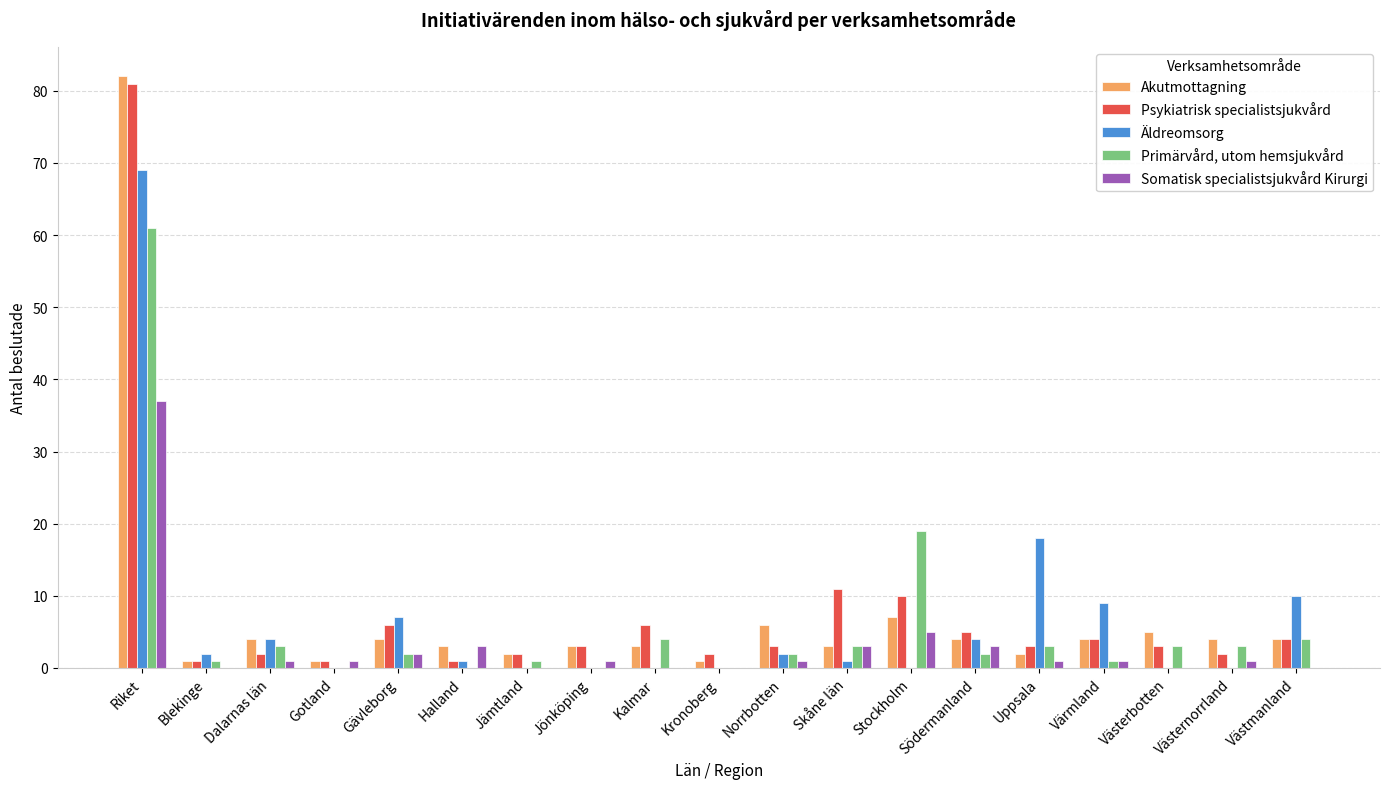

True or false: Primärvård, utom hemsjukvård has a value of 2 at Södermanland.

True